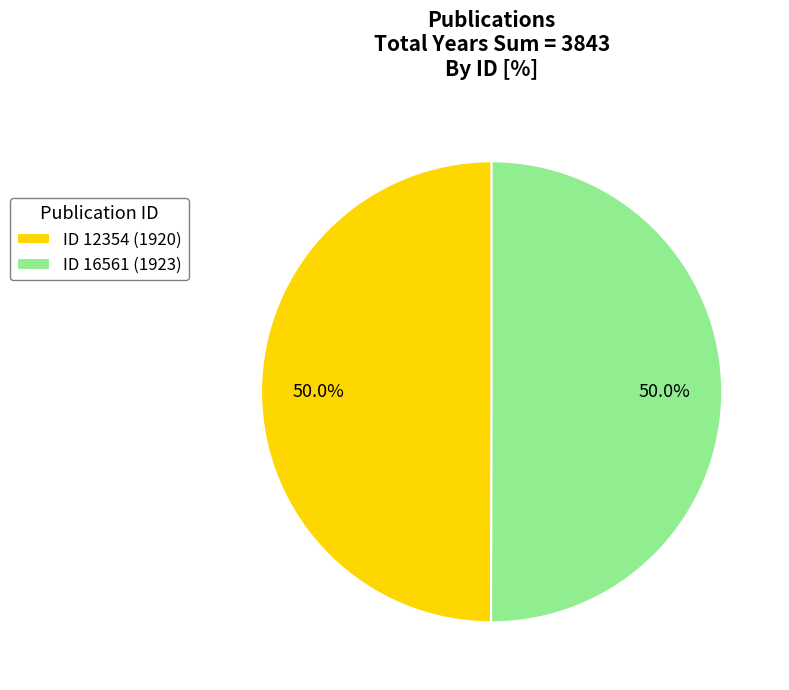

Count the number of slices in the pie.

2